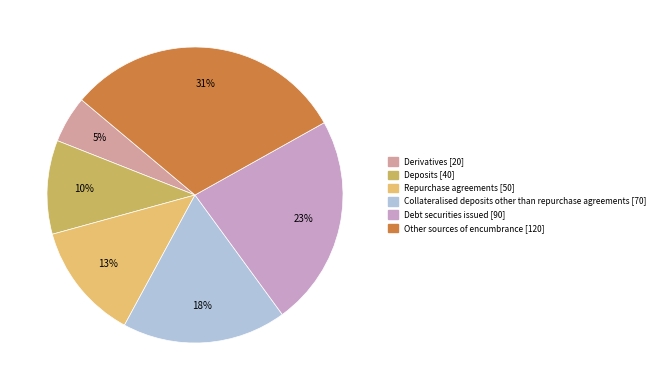

How many segments does this pie chart have?

6